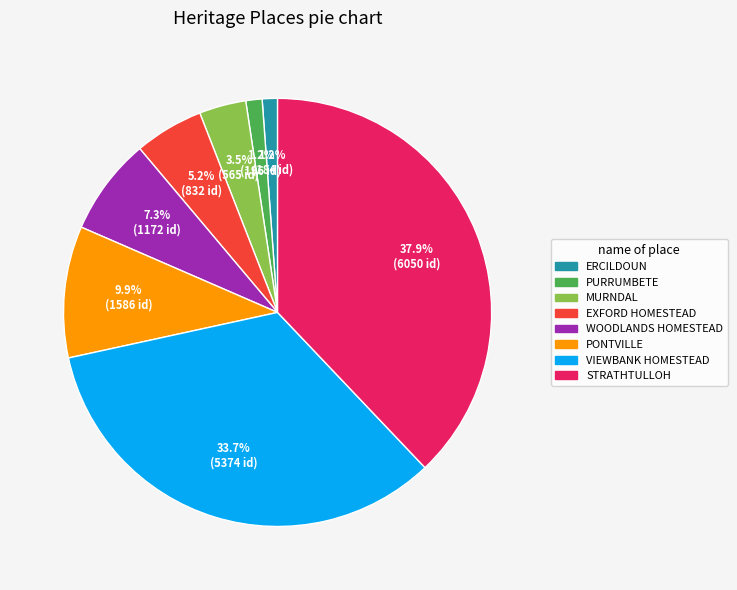

To the nearest percent, what portion does STRATHTULLOH represent?

38%